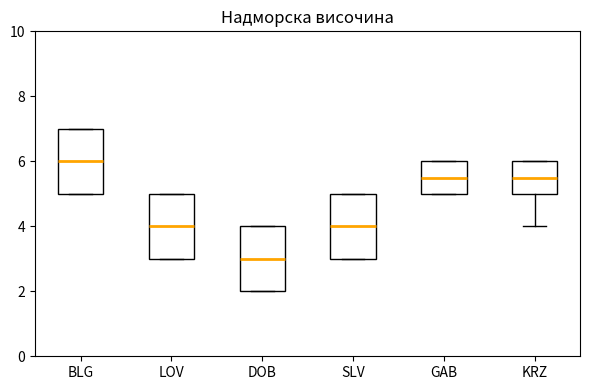

Reading left to right, transcribe this box plot: for each box, give where its median line is, the range the box spans, and where its two whiskers end, as read against the y-axis. The values are not printed on the chart, so give them approximately, as read against the axis.

BLG: median 6.0, box 5.0 to 7.0, whiskers 5.0 to 7.0
LOV: median 4.0, box 3.0 to 5.0, whiskers 3.0 to 5.0
DOB: median 3.0, box 2.0 to 4.0, whiskers 2.0 to 4.0
SLV: median 4.0, box 3.0 to 5.0, whiskers 3.0 to 5.0
GAB: median 5.6, box 5.0 to 6.0, whiskers 5.0 to 6.0
KRZ: median 5.6, box 5.0 to 6.0, whiskers 4.0 to 6.0